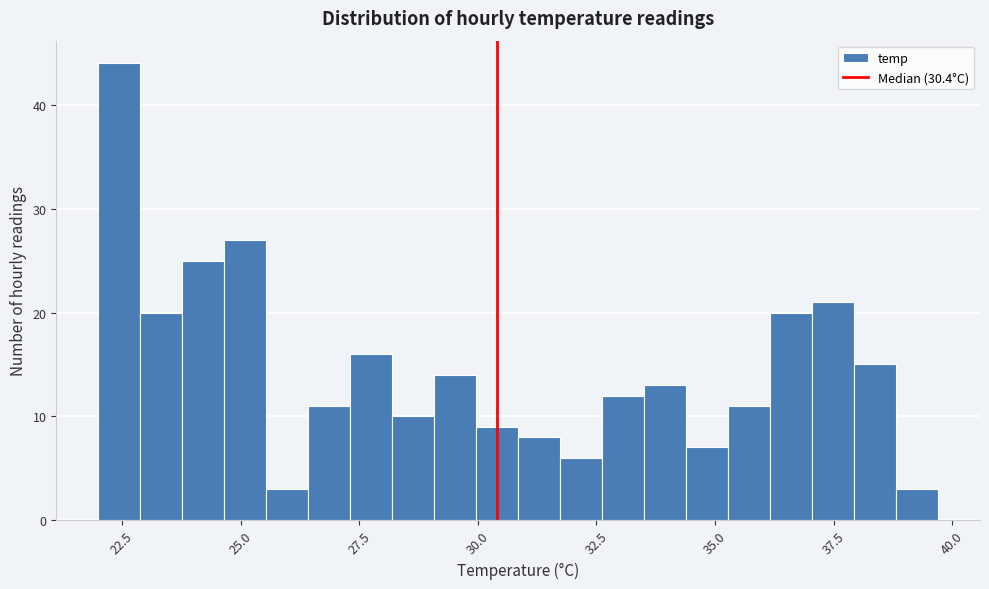

Around what value on the x-axis is the tallest bar? Give the approximate position of its centre, as read against the axis.

22.5